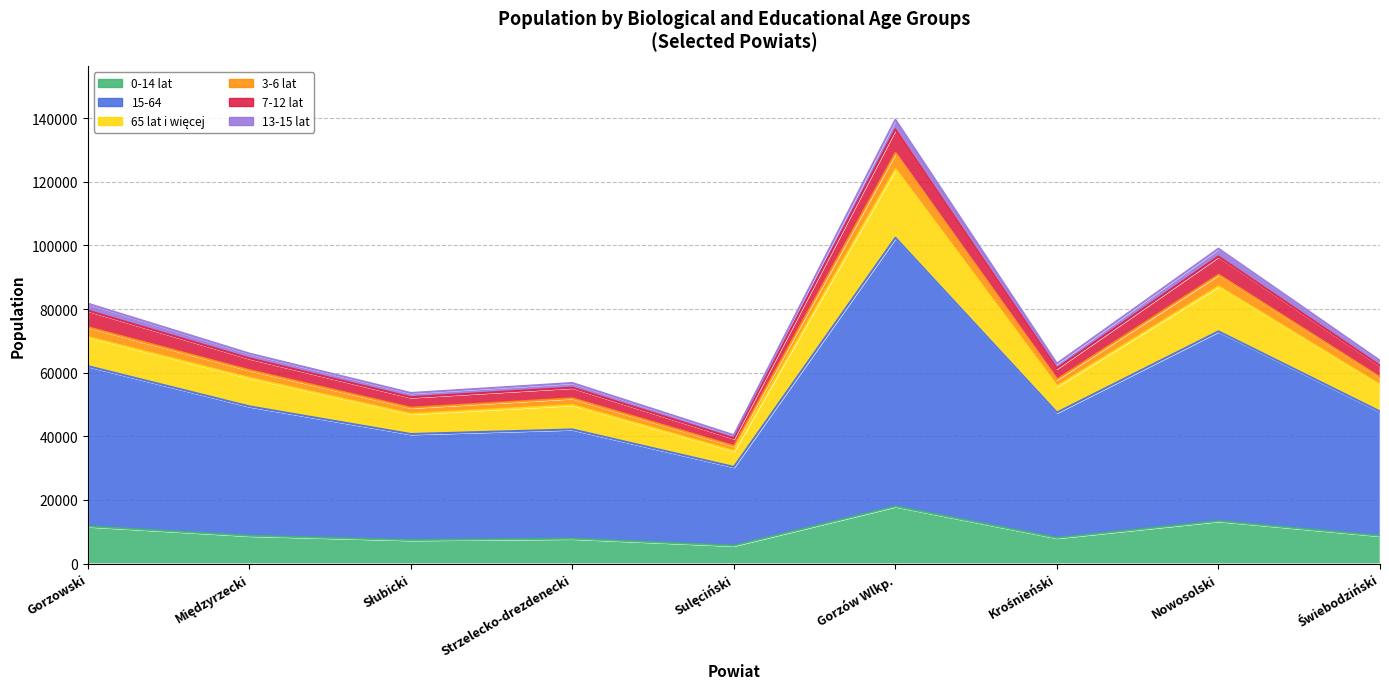

How many interior local peaks does the 3-6 lat series have?

3